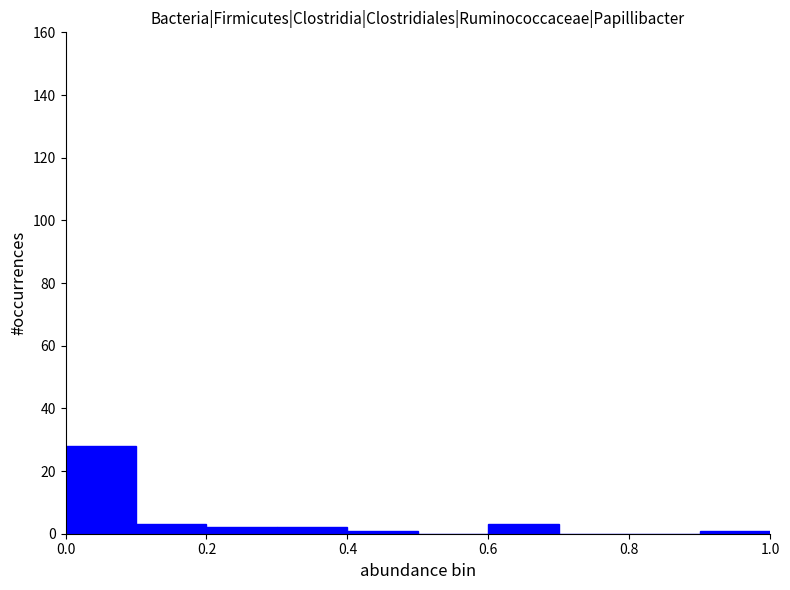

Reading left to right, list every bar in this chart as the range it spans on the x-axis followed by its height. The values are not printed on the chart, so give them approximately, as read against the axis.

0.0 to 0.1: 28
0.1 to 0.2: 4
0.2 to 0.3: 2
0.3 to 0.4: 2
0.4 to 0.5: under 2
0.5 to 0.6: 0
0.6 to 0.7: 4
0.7 to 0.8: 0
0.8 to 0.9: 0
0.9 to 1.0: under 2